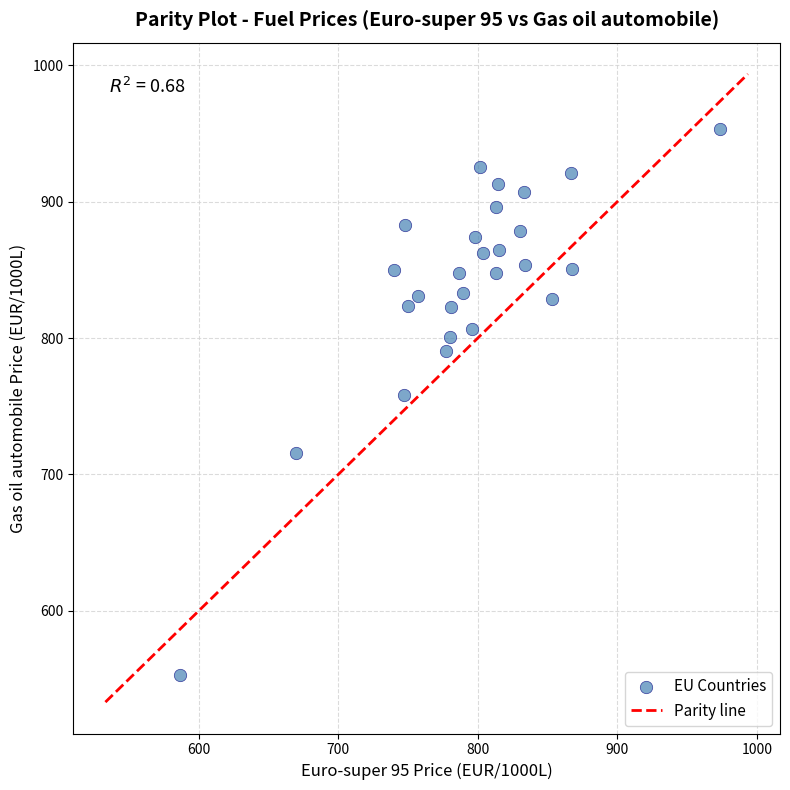

What is the range of X values (max minus min)?

387.4